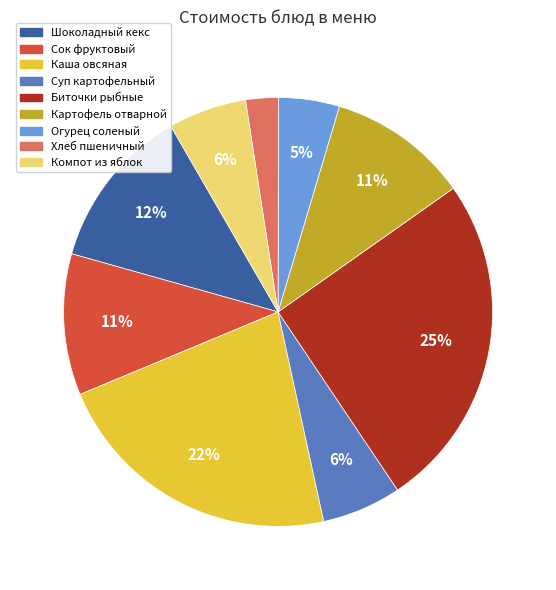

Do Каша овсяная and Суп картофельный together represent more than half of the pie?

No